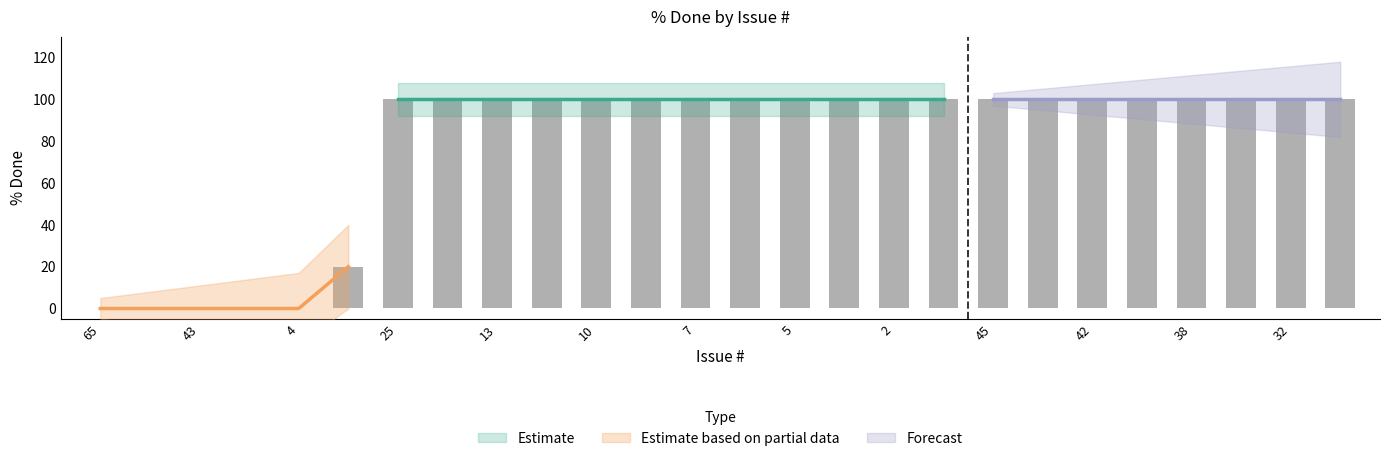

Is it true that the value at 8 is 8?

False